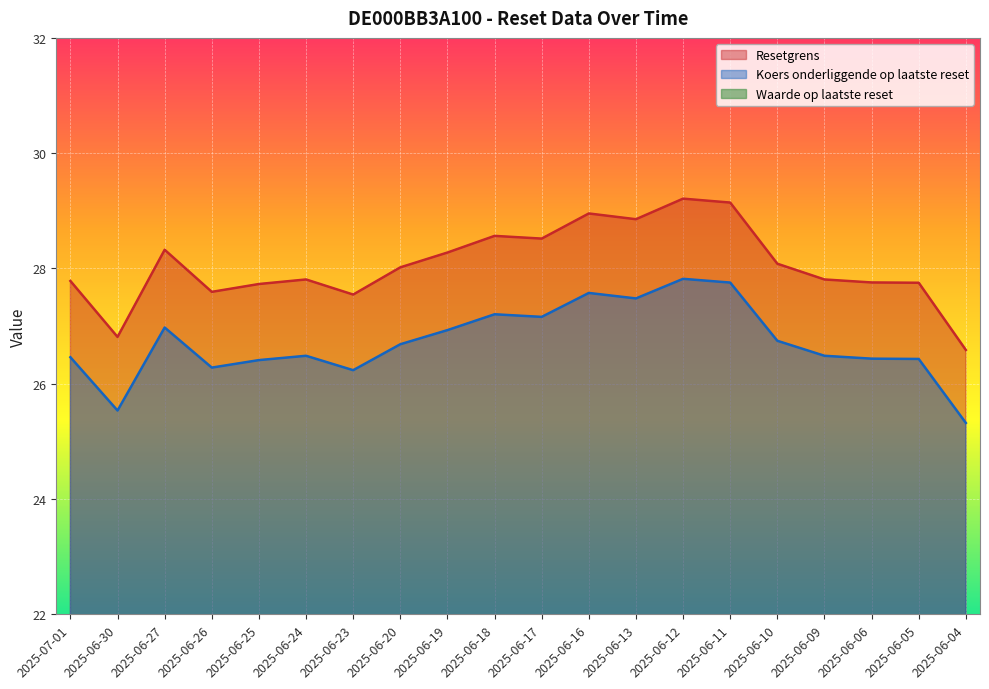

True or false: Resetgrens and Koers onderliggende op laatste reset intersect in this chart.

False